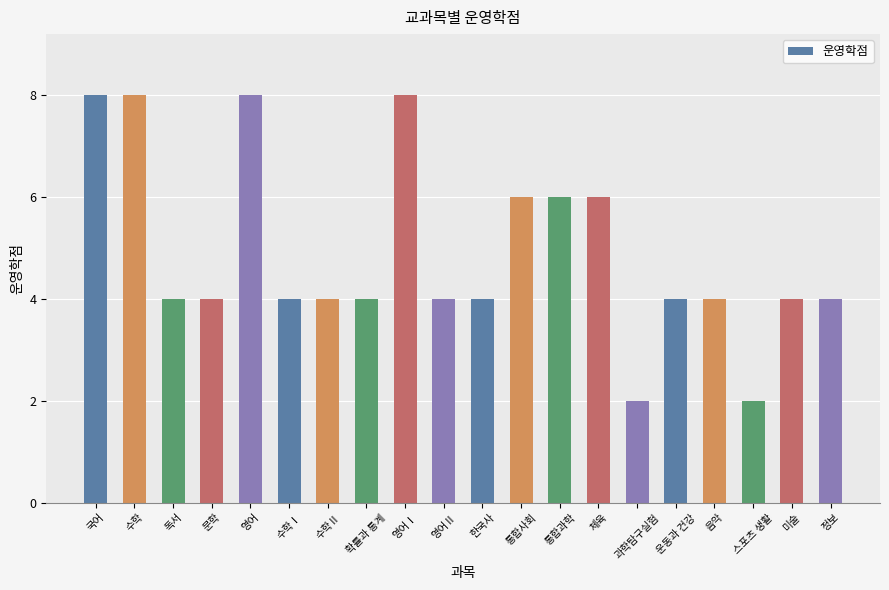

What is the change in value from 체육 to 운동과 건강?

-2